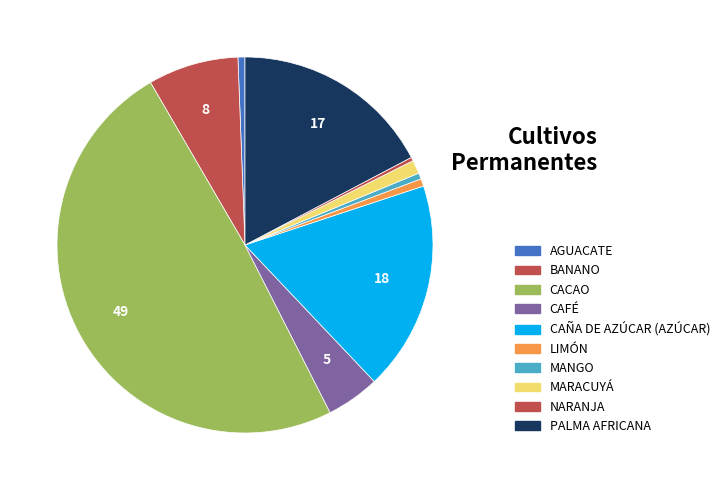

How many slices are in this pie chart?

10